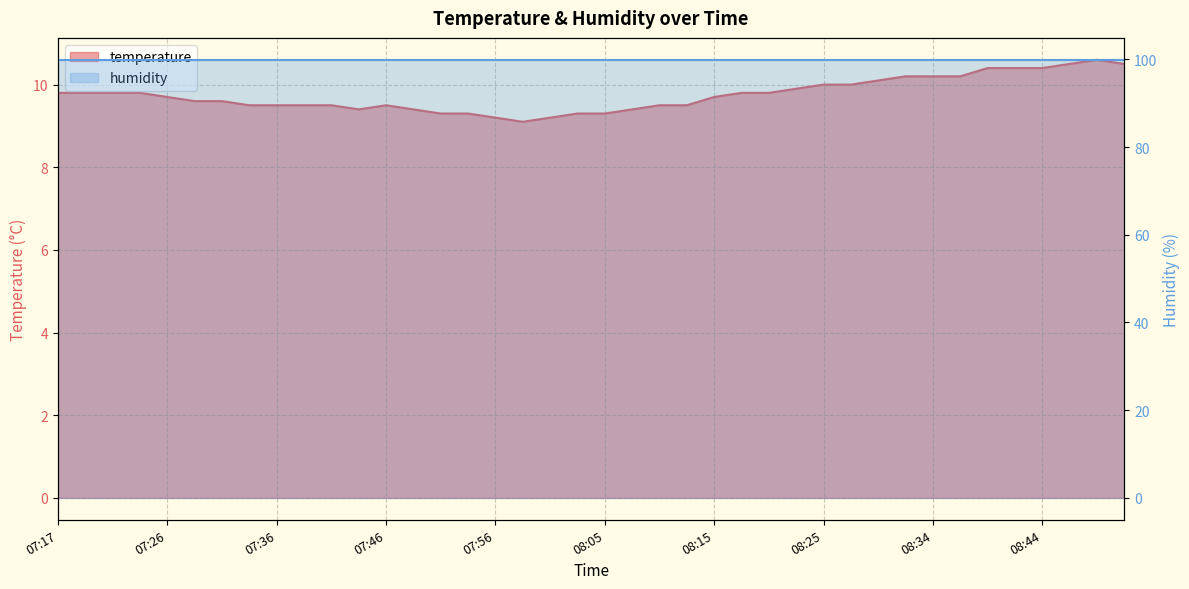

What is the change in value from 07:39 to 07:53?

-0.2